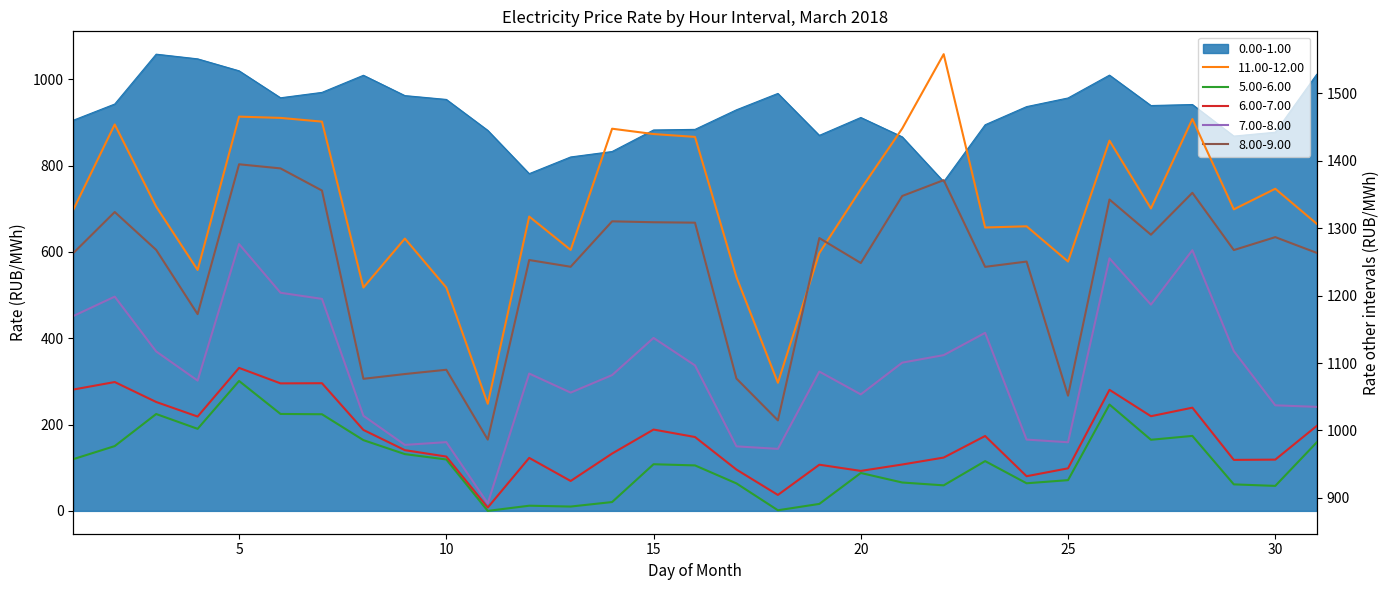

At 13, list the series in order from smallest to largest.

0.00-1.00, 5.00-6.00, 6.00-7.00, 7.00-8.00, 8.00-9.00, 11.00-12.00